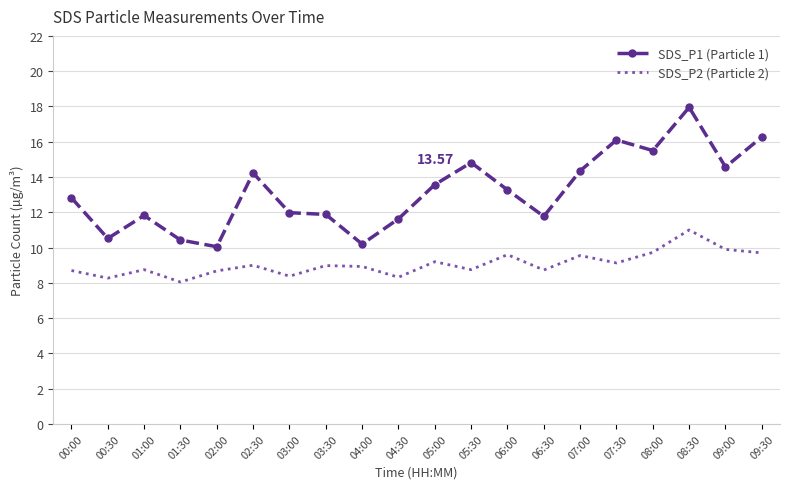

Count the number of categories in the chart.

20